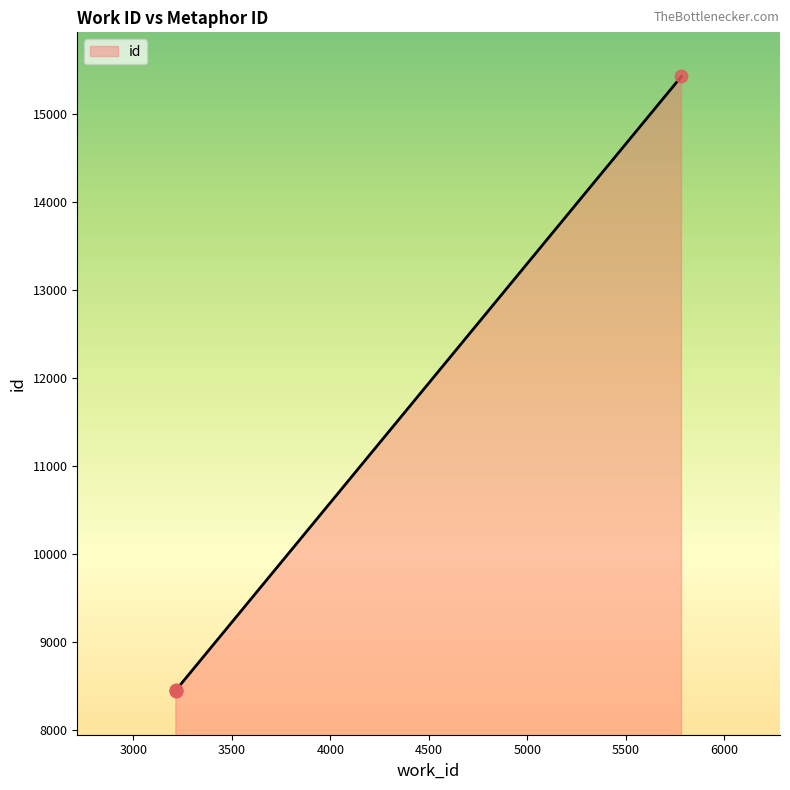

Approximately how many times larger is the value at 3216 compared to 3216?

1.0